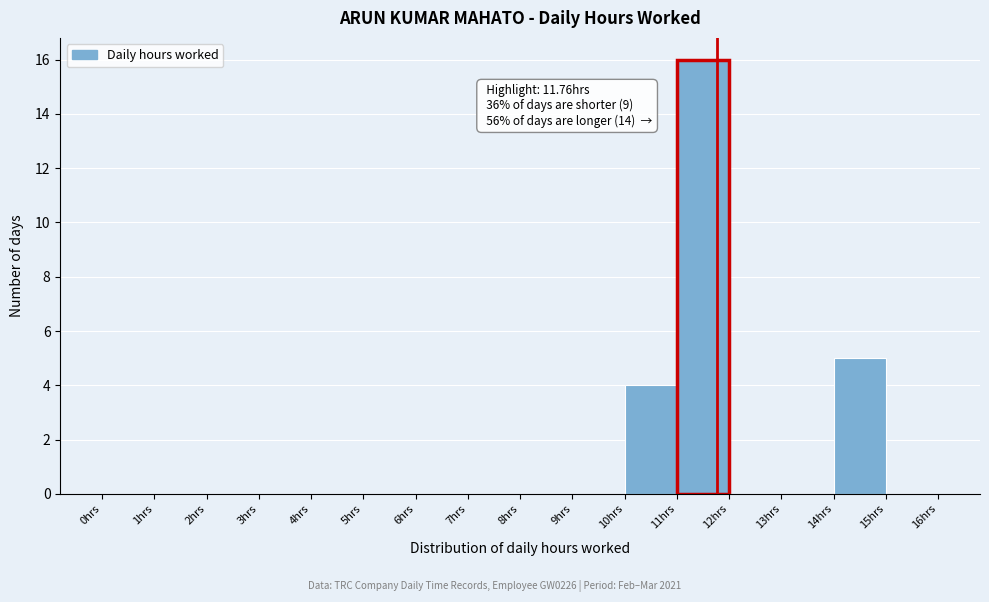

Which range on the x-axis has the tallest bar?

11 to 12